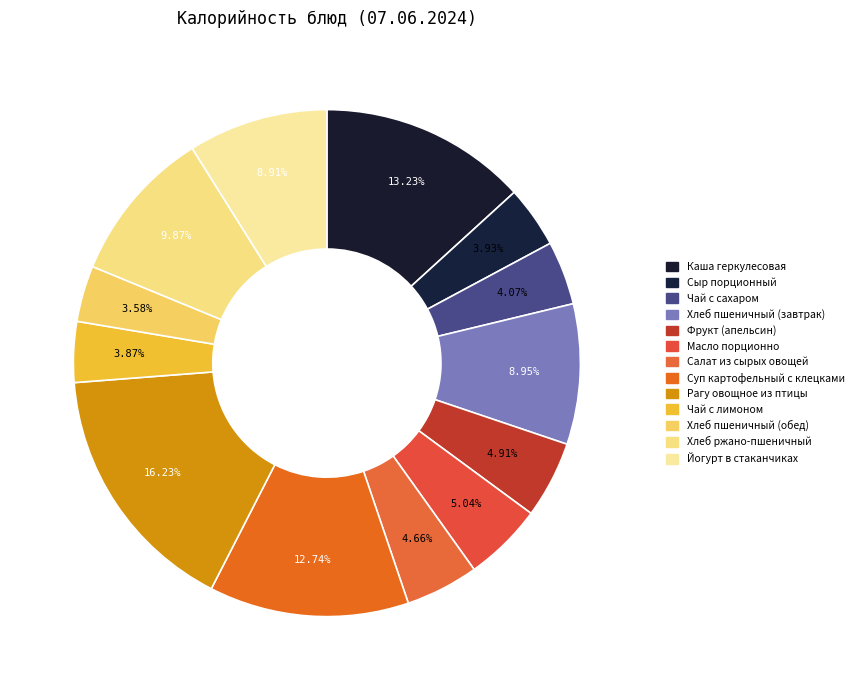

Between Чай с сахаром and Сыр порционный, which is larger?

Чай с сахаром